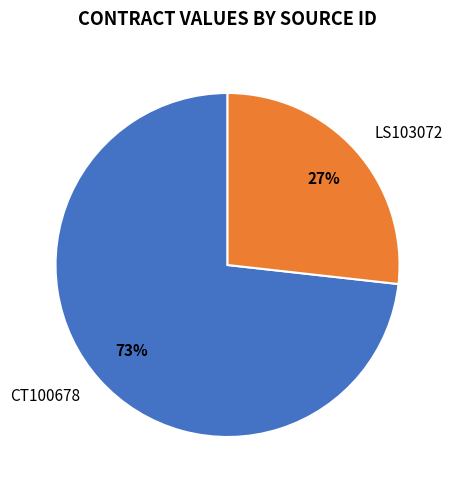

Combined, do LS103072 and CT100678 account for over 50%?

Yes